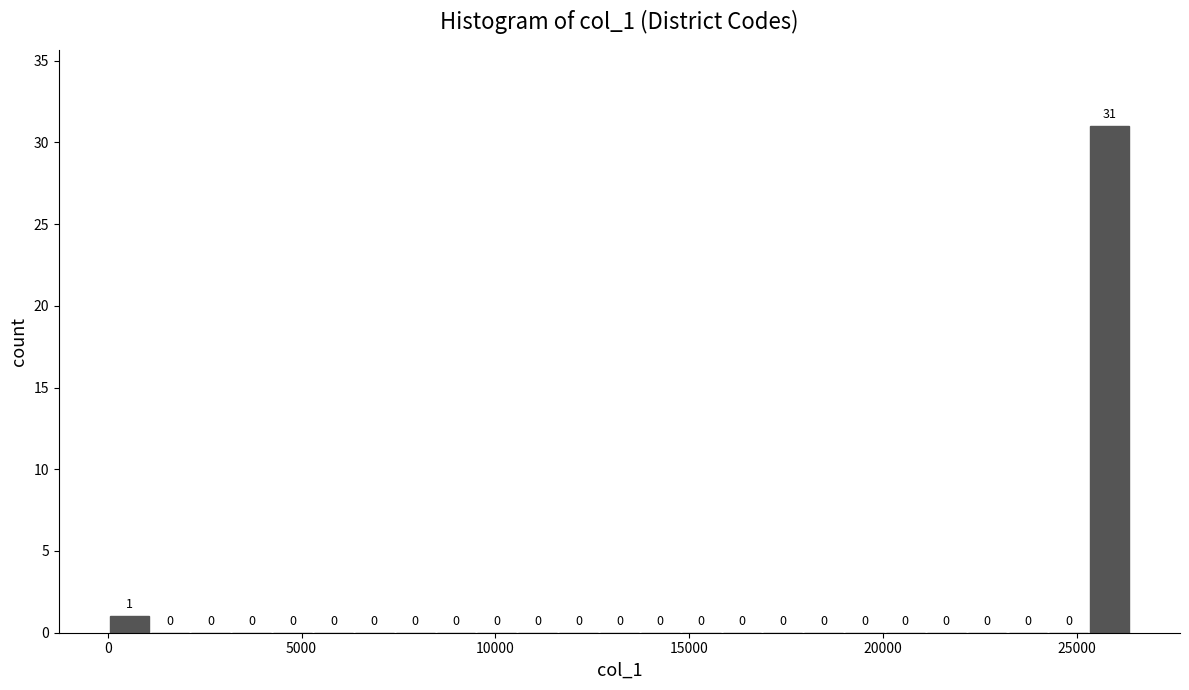

Read against the x-axis, roughly where is the centre of the tallest bar?

26000